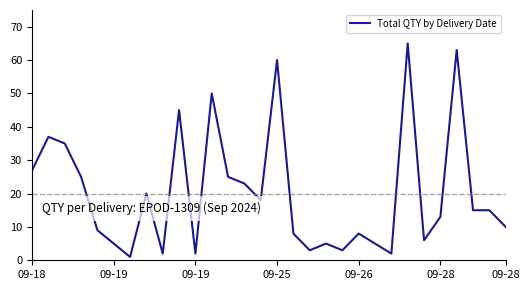

What is the maximum value shown in the chart?

65